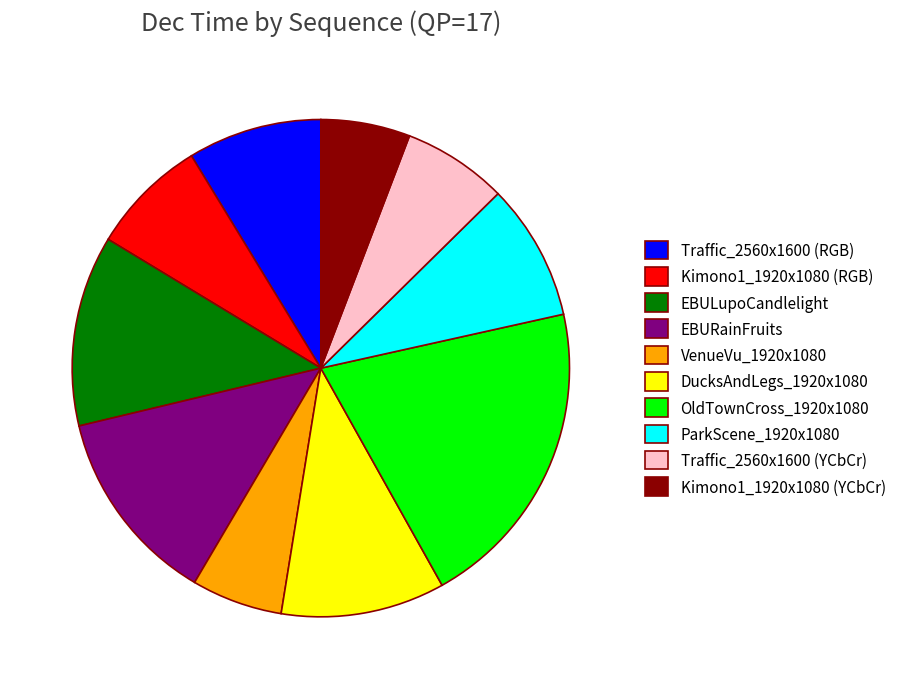

Does DucksAndLegs_1920x1080 account for over 50% of the chart?

No